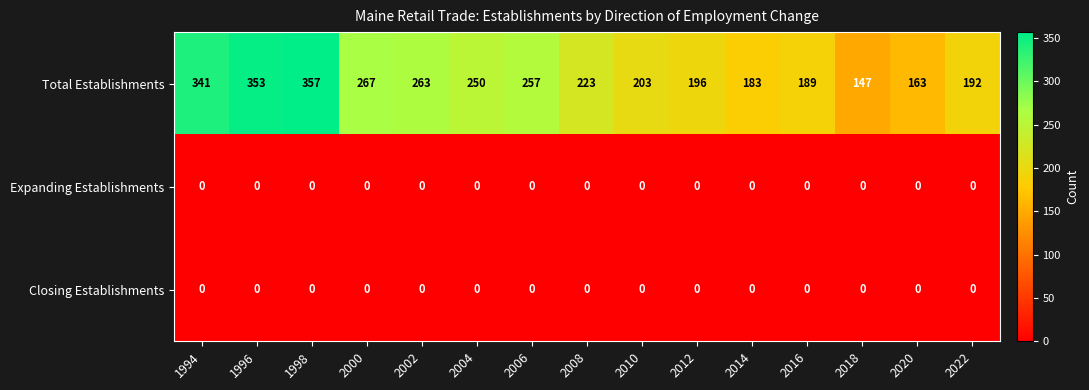

List the labels in order of Total Establishments value, largest first.

1998, 1996, 1994, 2000, 2002, 2006, 2004, 2008, 2010, 2012, 2022, 2016, 2014, 2020, 2018